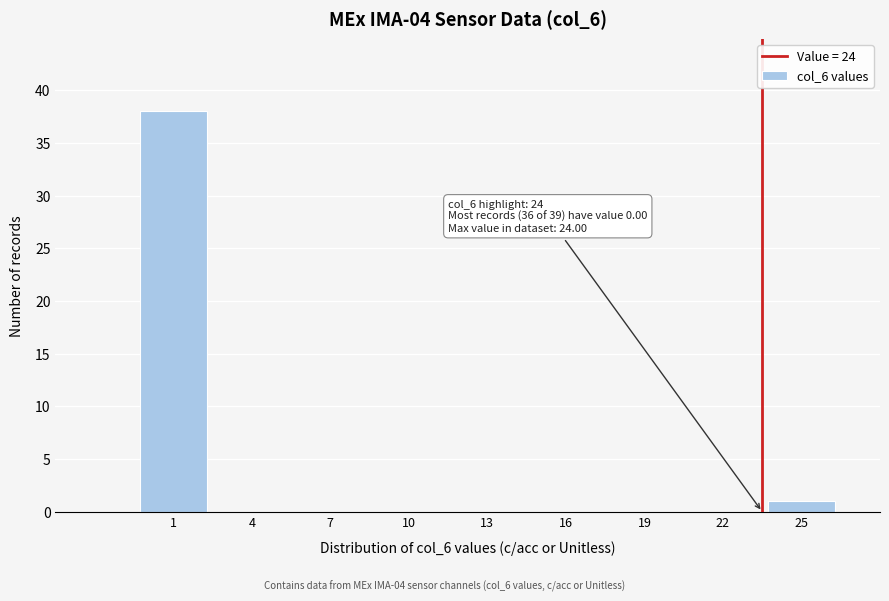

Reading left to right, transcribe all the data shown in this chart.

1=38	4=0	7=0	10=0	13=0	16=0	19=0	22=0	25=1